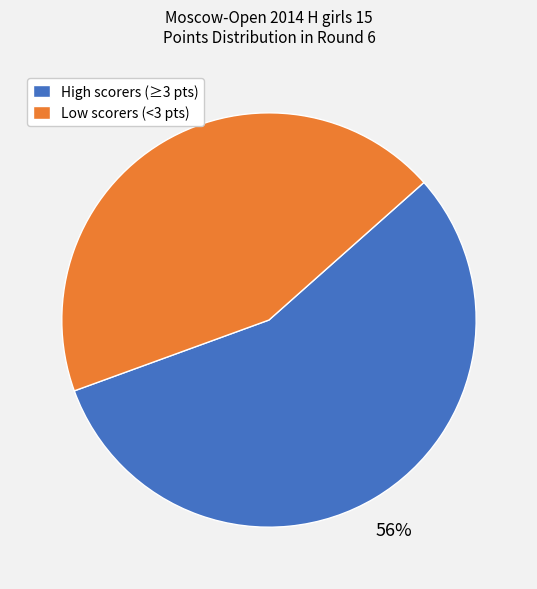

Is it true that High scorers (≥3 pts) is 49% of the pie?

False